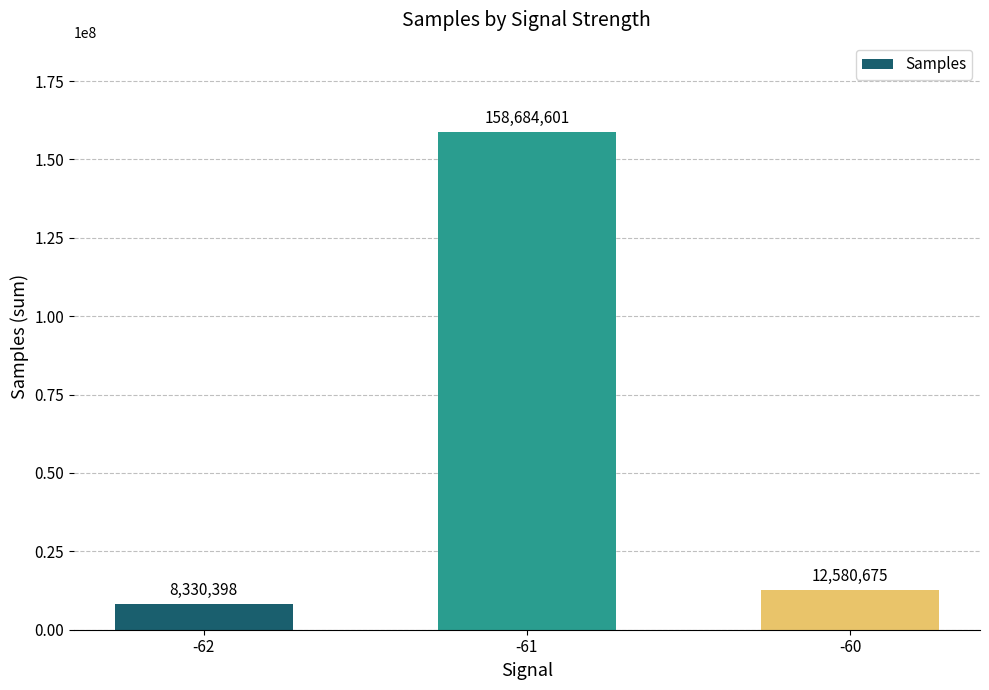

Rank the categories by value from highest to lowest.

-61, -60, -62